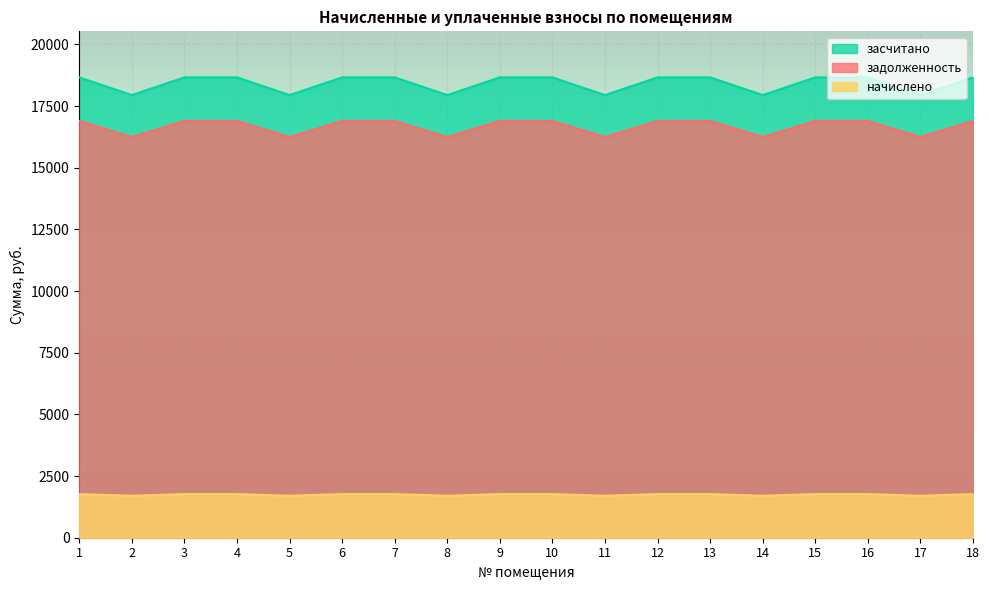

What is the maximum value shown in the chart?

18660.7